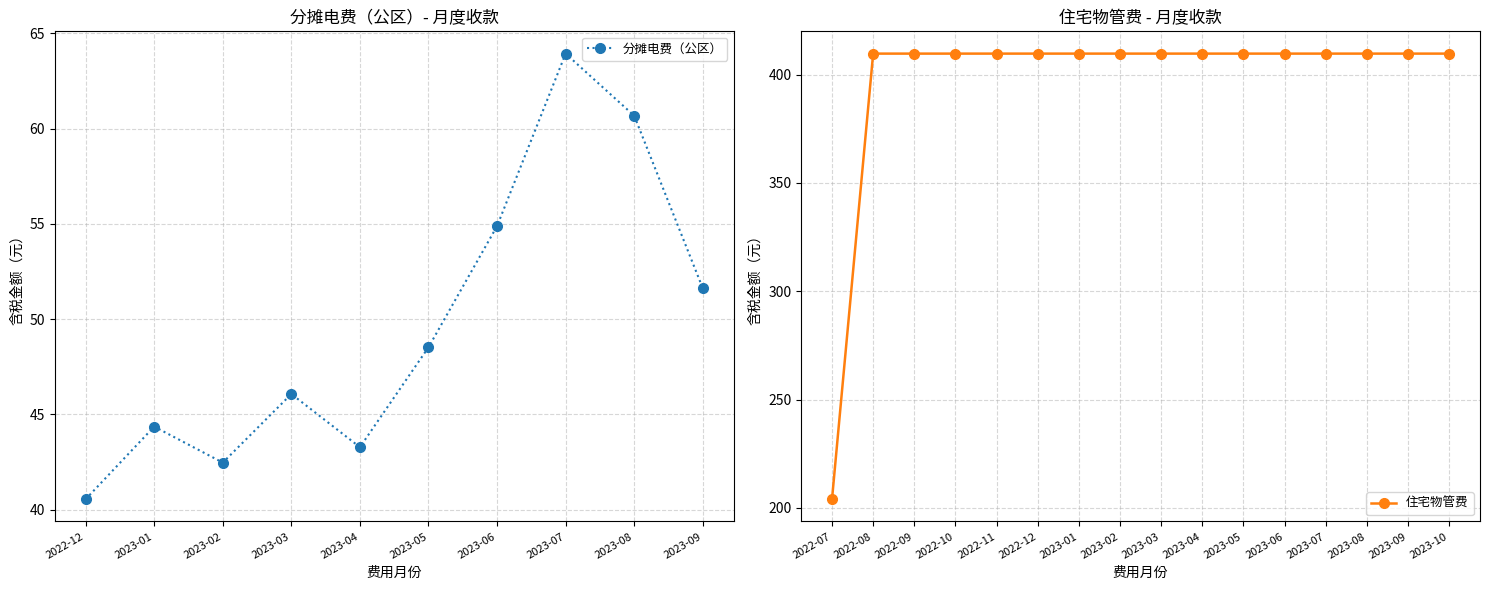

How many interior local peaks does the 分摊电费（公区） series have?

3